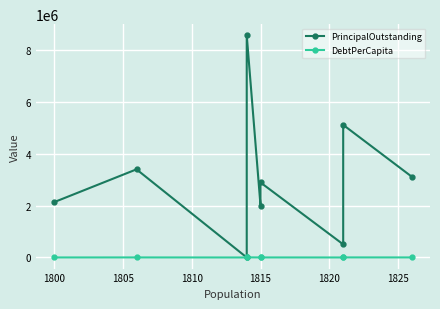

True or false: DebtPerCapita has a value of 2839.6 at 1815.

False